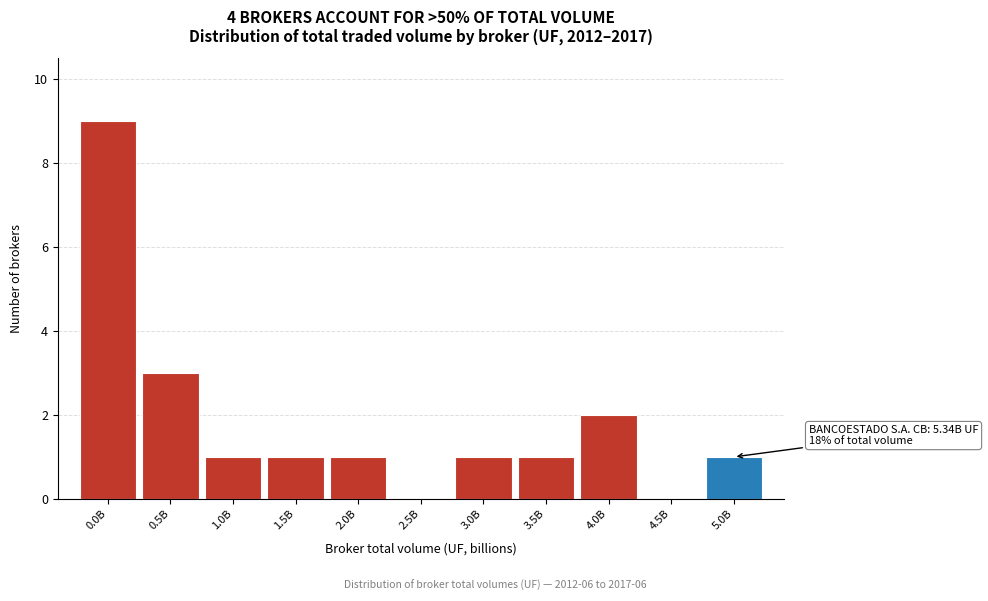

Reading left to right, transcribe all the data shown in this chart.

0.0B=9	0.5B=3	1.0B=1	1.5B=1	2.0B=1	2.5B=0	3.0B=1	3.5B=1	4.0B=2	4.5B=0	5.0B=1